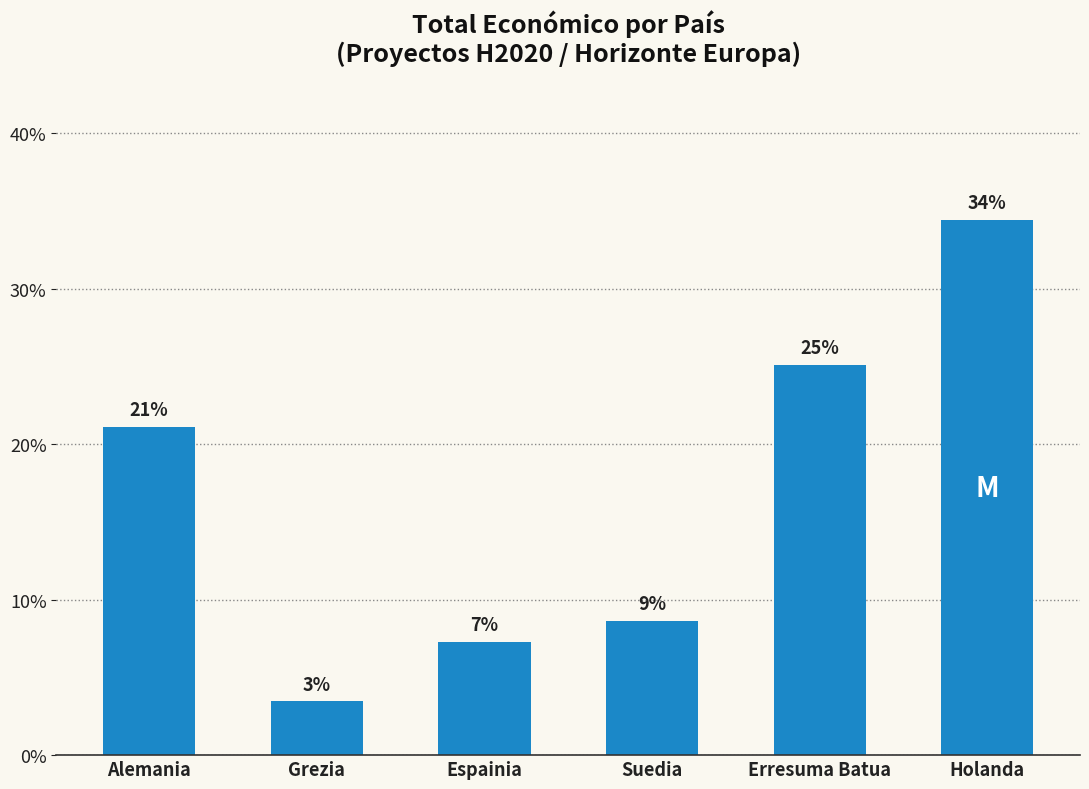

Approximately how many times larger is the value at Erresuma Batua compared to Holanda?

0.7